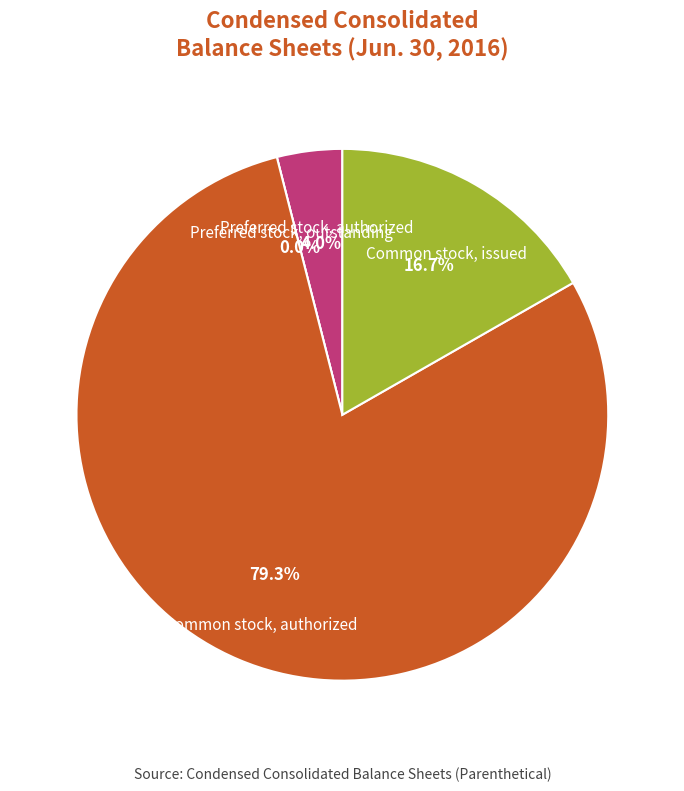

How many slices are in this pie chart?

4